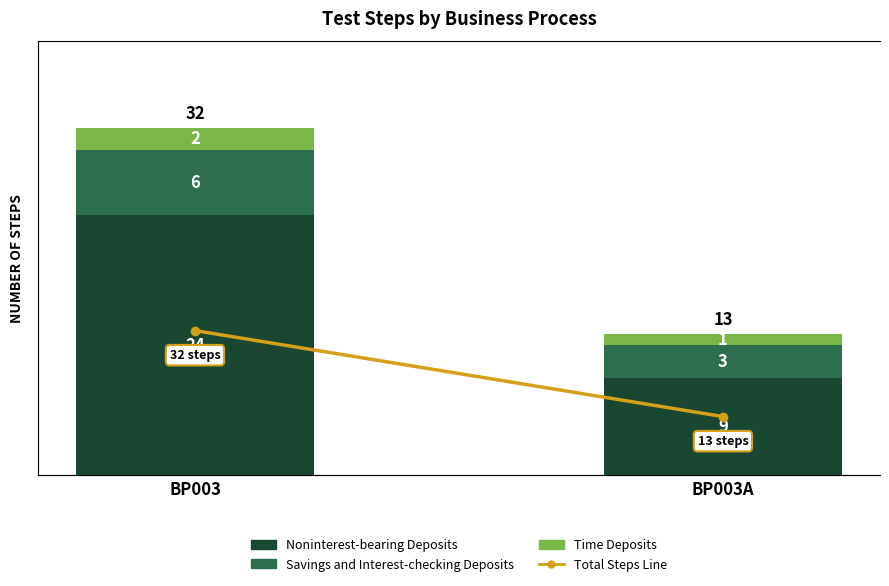

List the series in order of their peak value, lowest first.

Time Deposits, Savings and Interest-checking Deposits, Noninterest-bearing Deposits, Total Deposit Cost